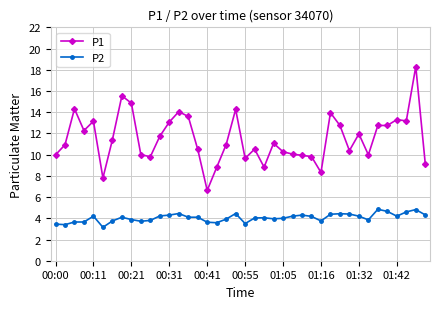

Count the number of categories in the chart.

40